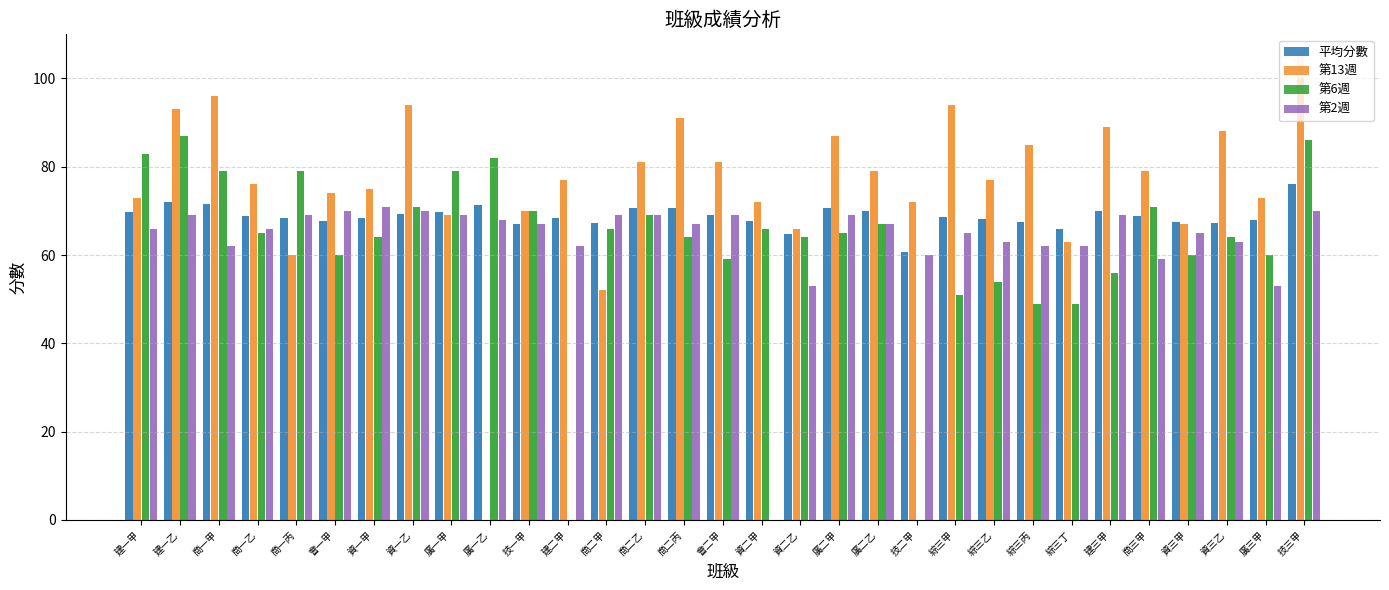

The value of 第2週 at 綜三甲 is 65.0. True or false?

True